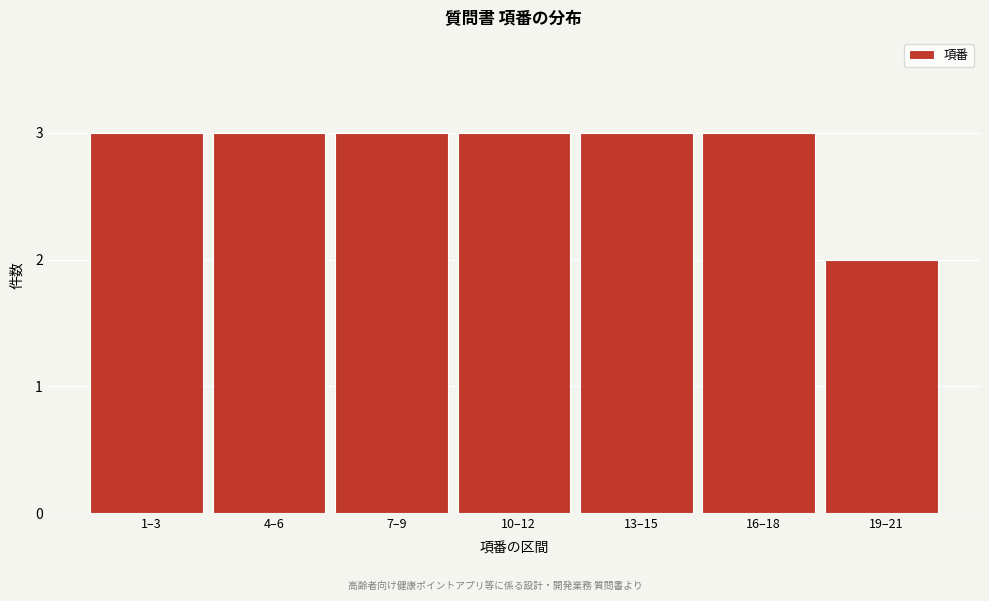

Reading right to left, transcribe all the data shown in this chart.

2	3	3	3	3	3	3